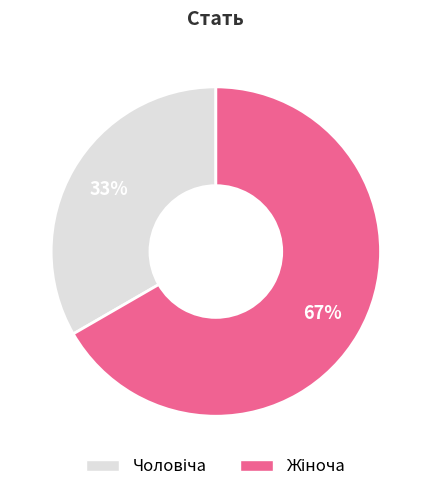

Does any single category account for the majority?

Yes